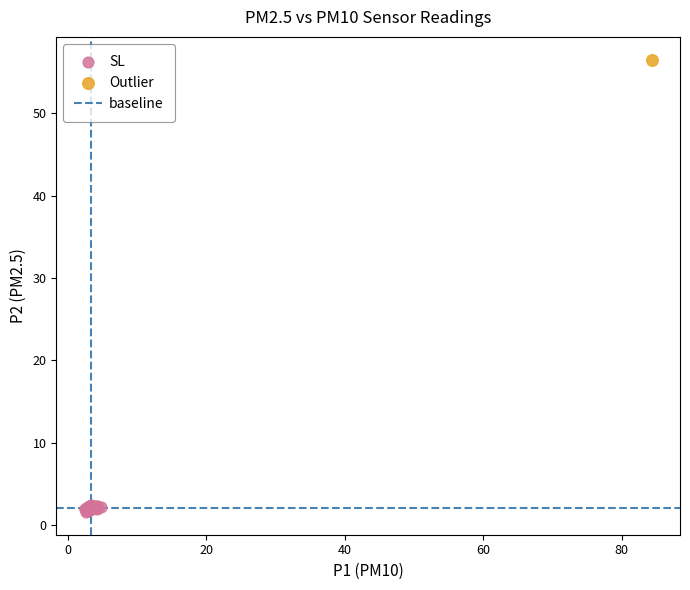

Which series reaches the minimum Y coordinate?

SL